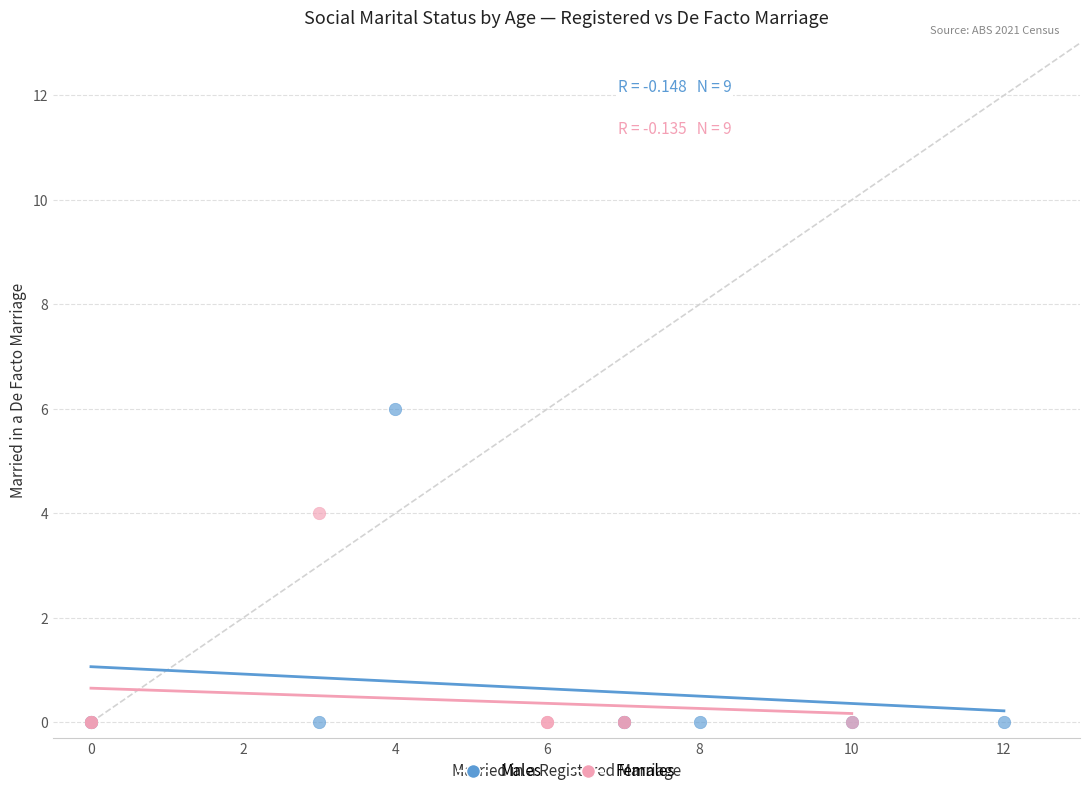

What are all the series names shown in the legend?

Males, Females